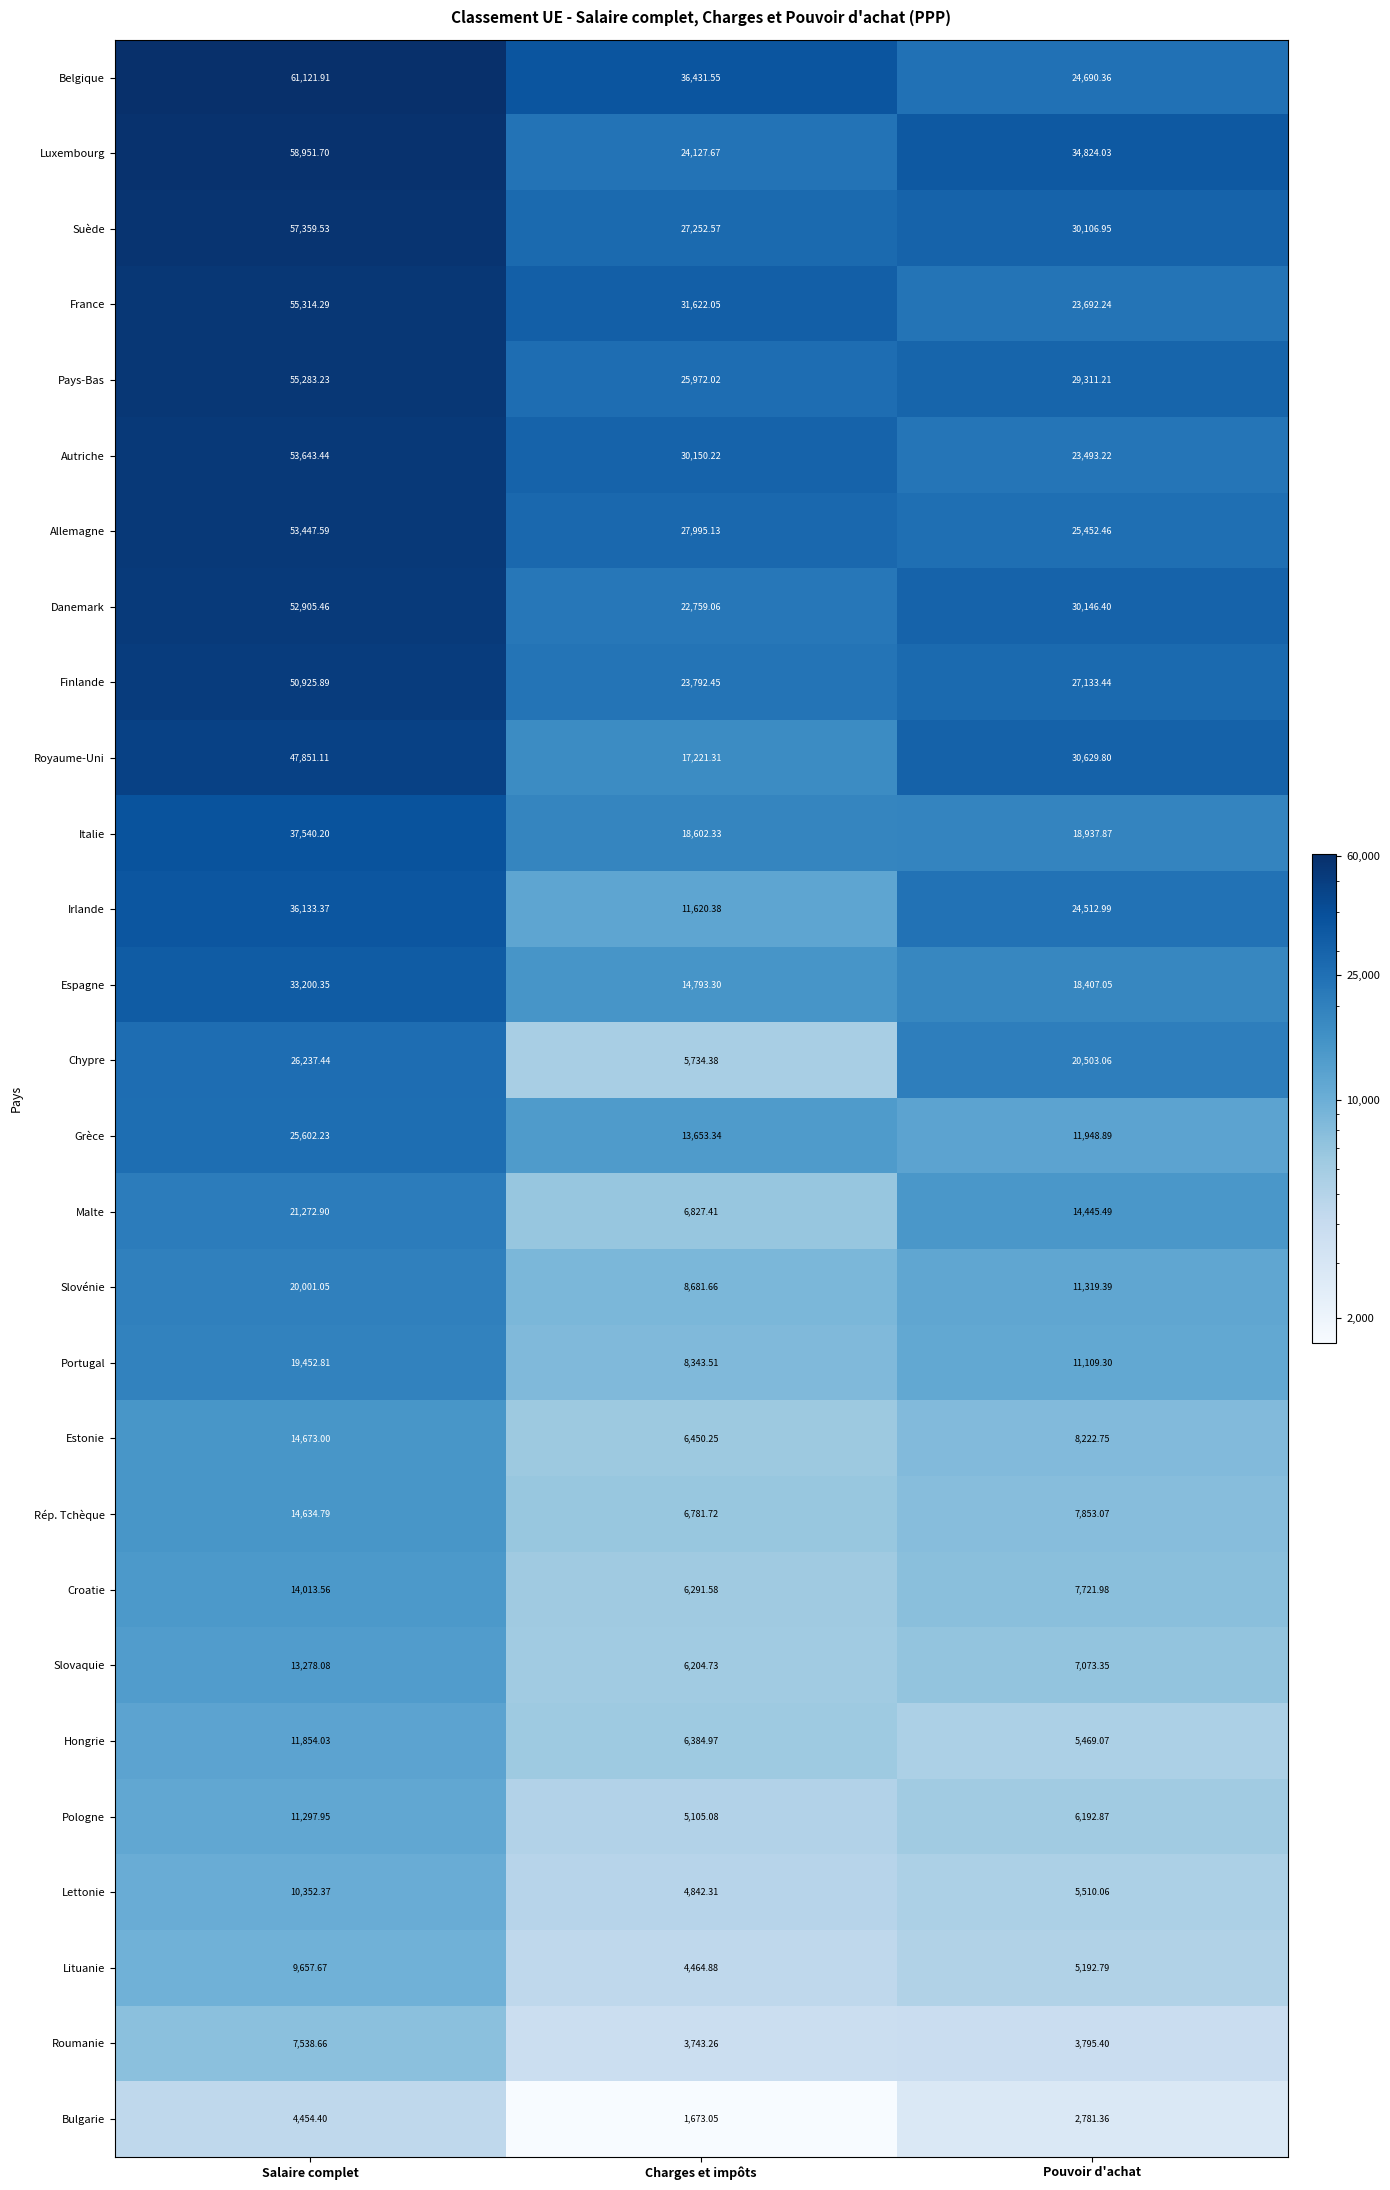

Which category has the highest value in the Finlande series?

Salaire complet